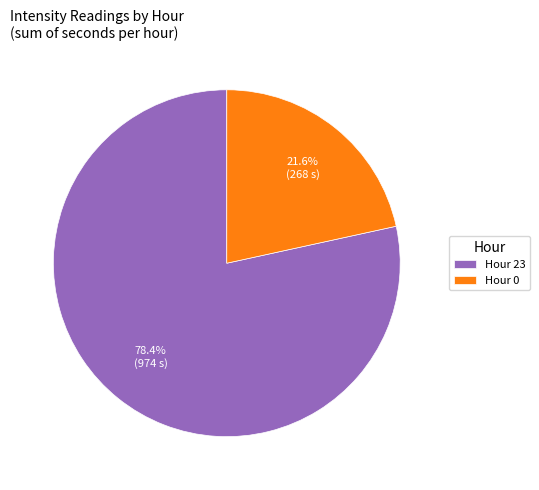

What is the smallest slice in the pie chart?

Hour 0